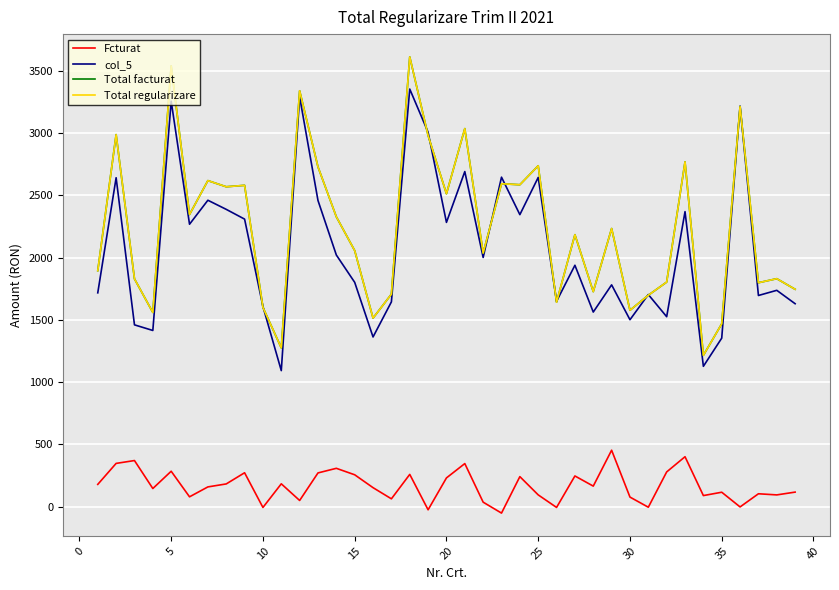

Is this an area chart (filled region under the line)?

No